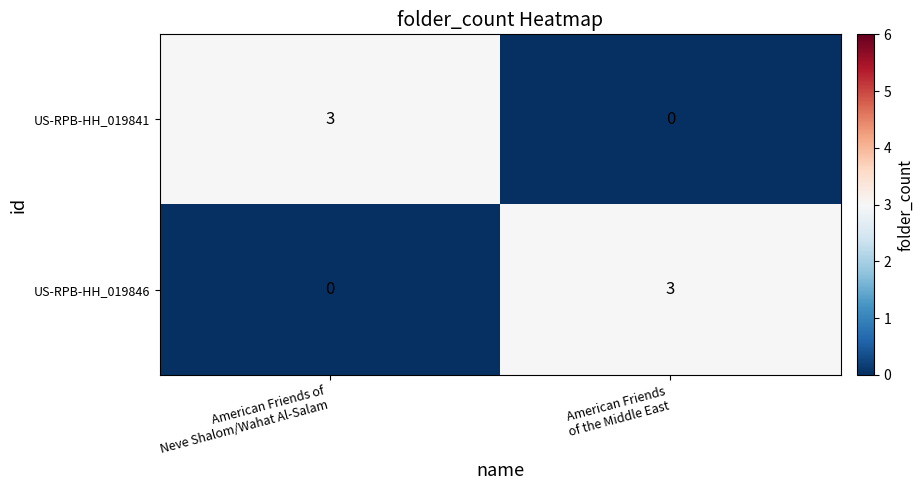

What is the difference between the maximum and minimum values in the US-RPB-HH_019841 series?

3